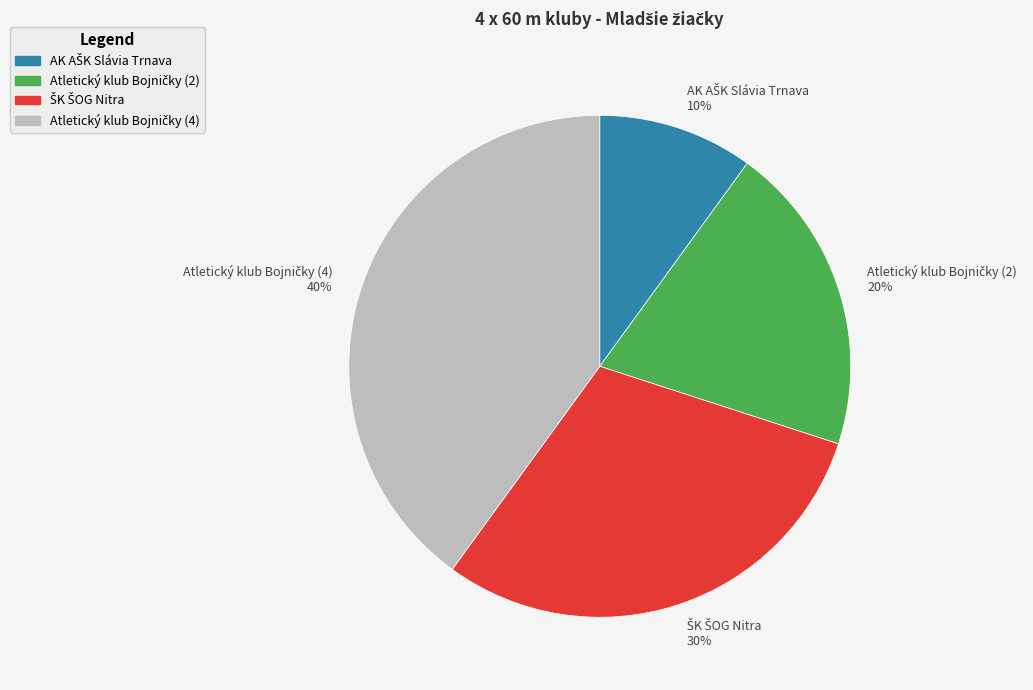

Does any single category account for the majority?

No